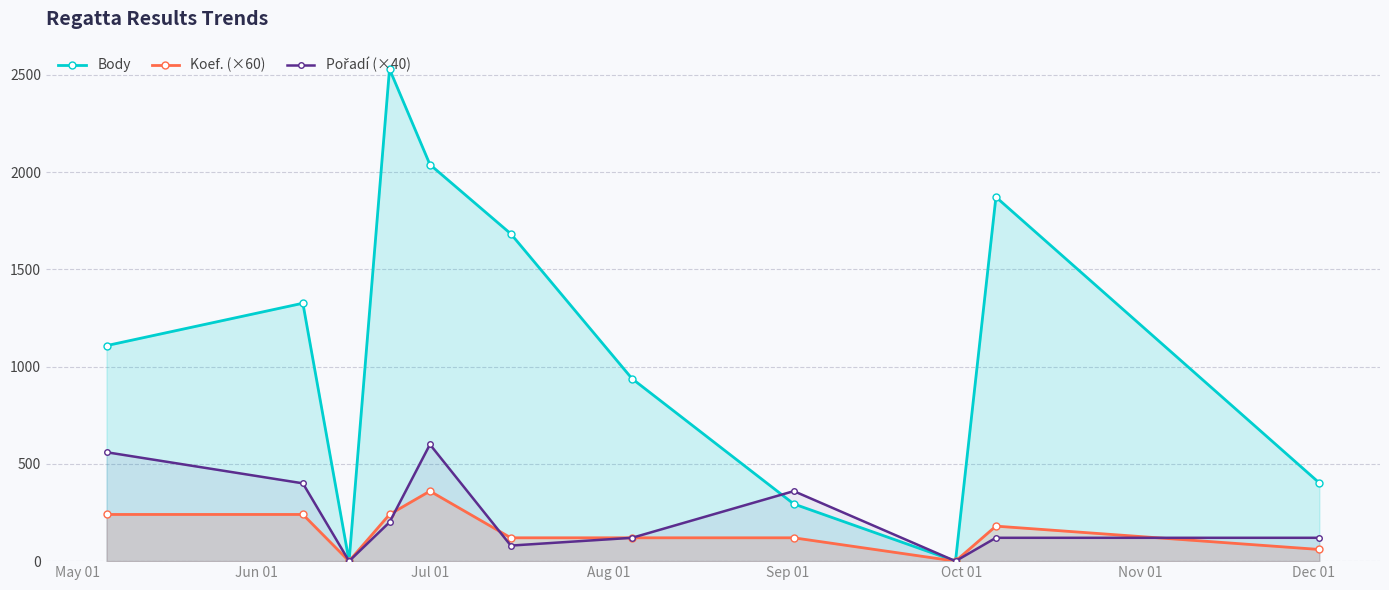

Does the chart display data point markers on the line(s)?

Yes